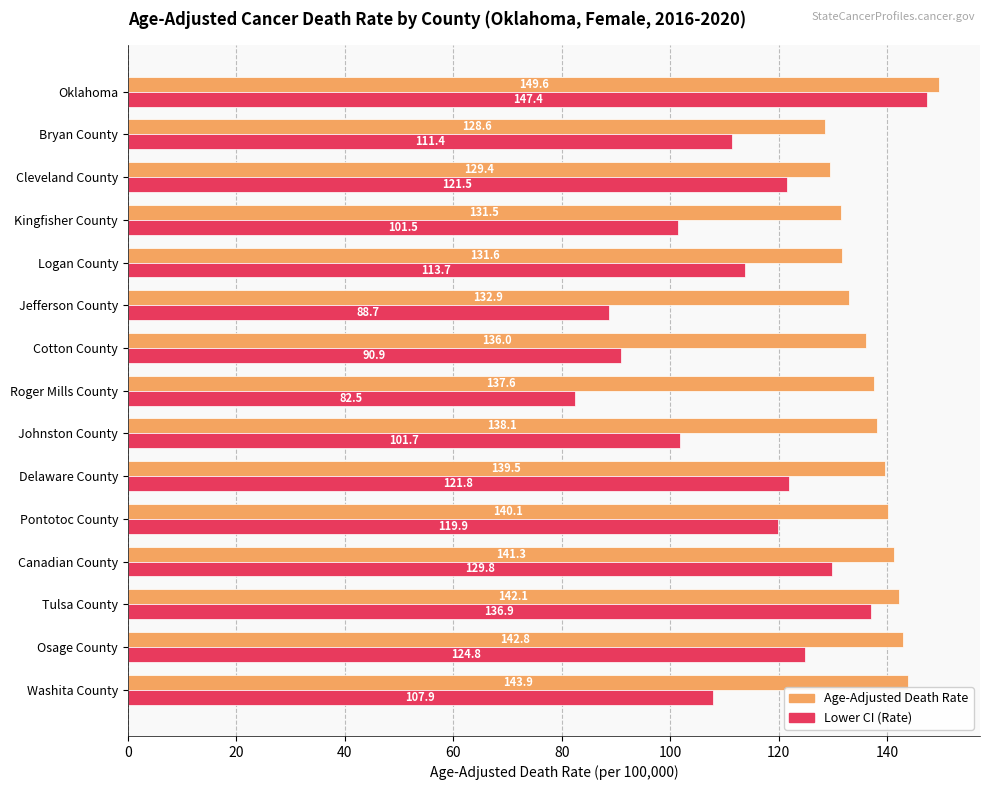

What is the greatest value displayed?

149.6